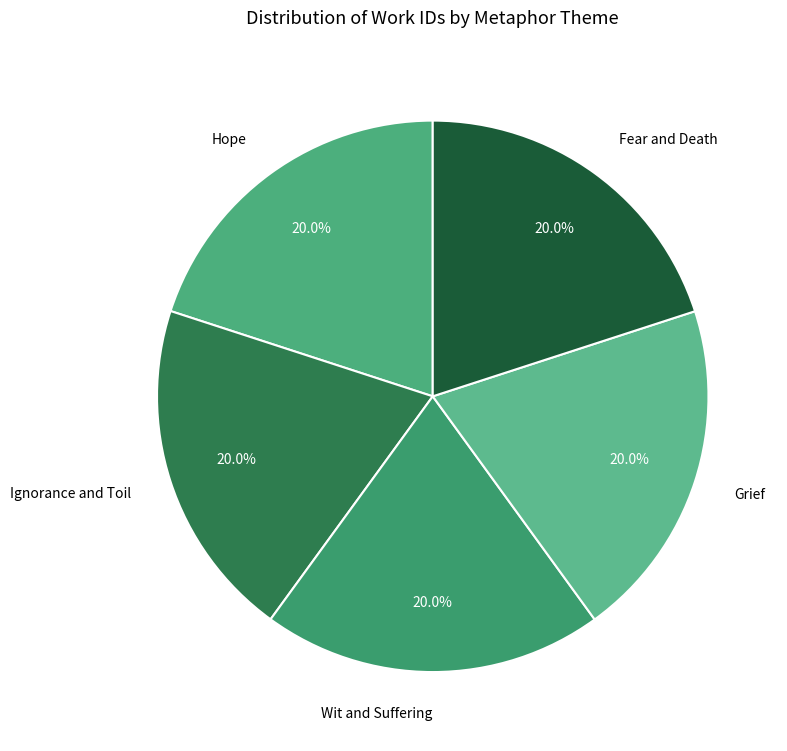

To the nearest percent, what percentage of the pie is Grief?

20%